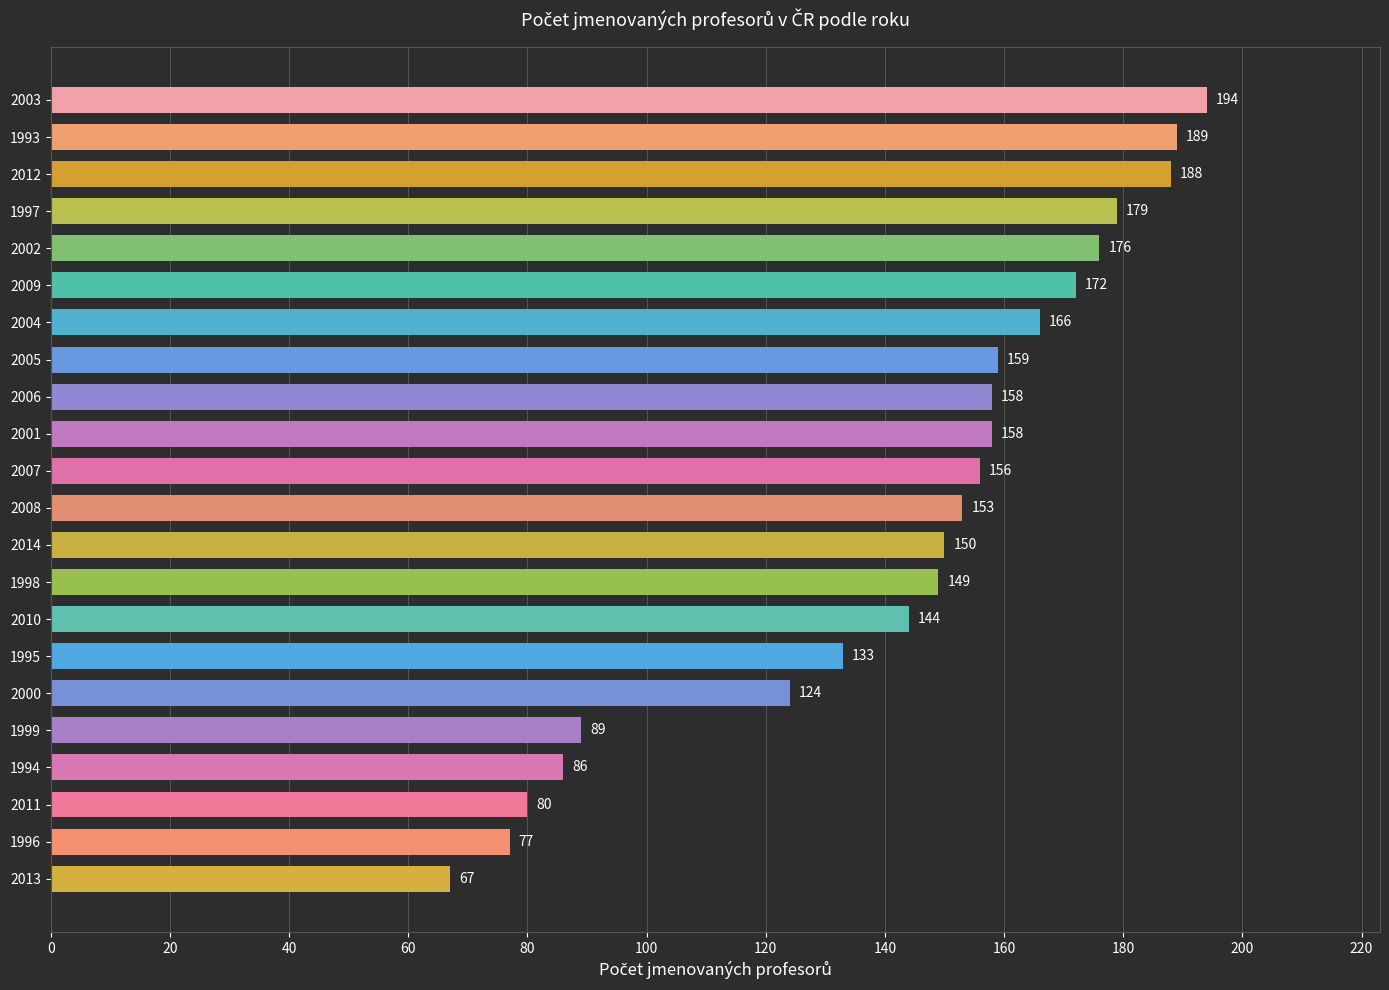

What is the label of the 17th bar from the top?

2000